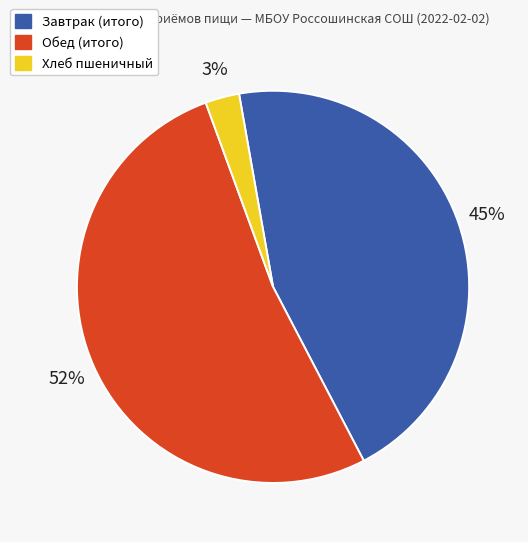

To the nearest percent, what portion does Завтрак (итого) represent?

45%